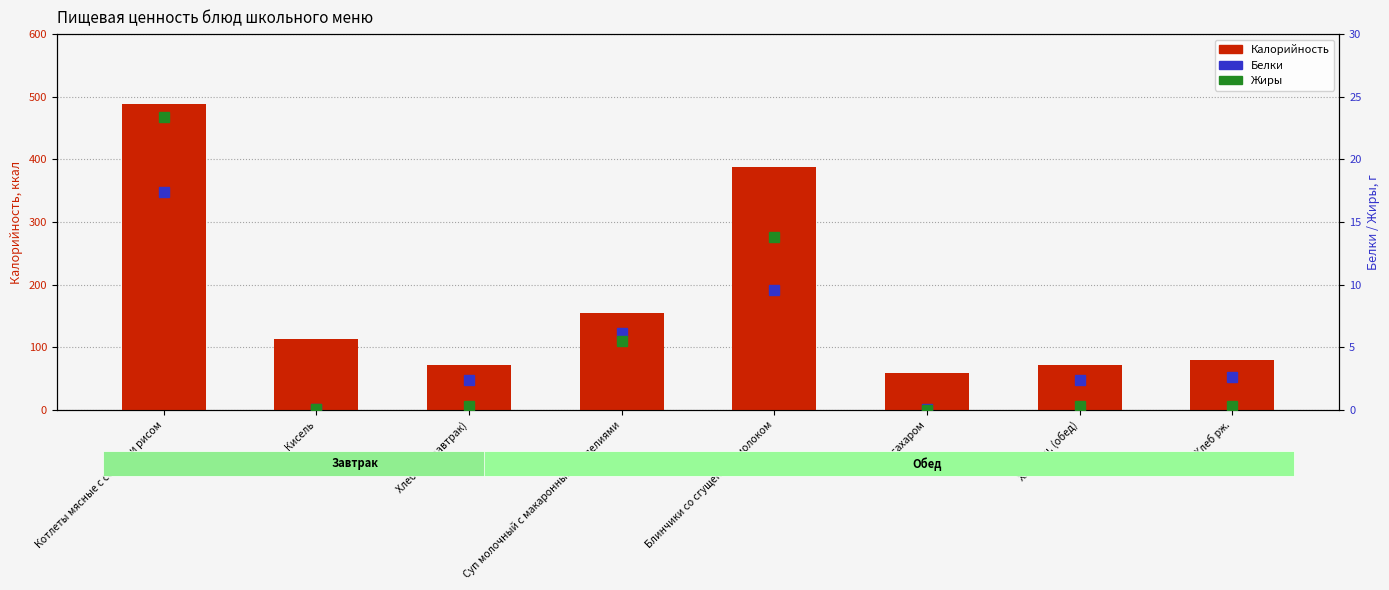

The value of Жиры at Суп молочный с макаронными изделиями is 5.5. True or false?

True